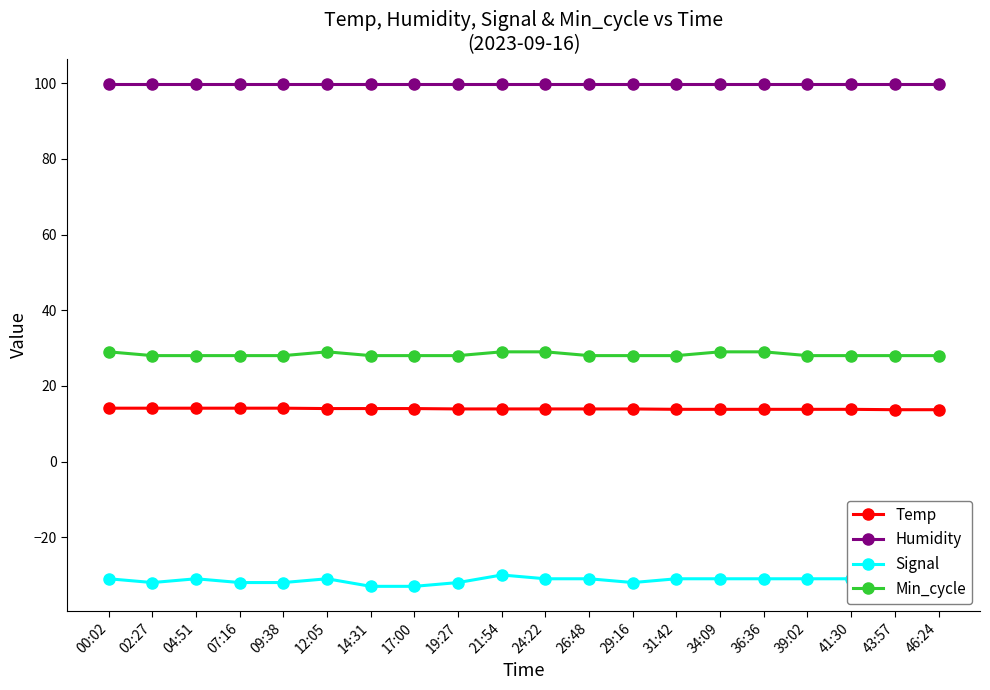

True or false: Temp has more than 2 points higher than both neighbors.

False